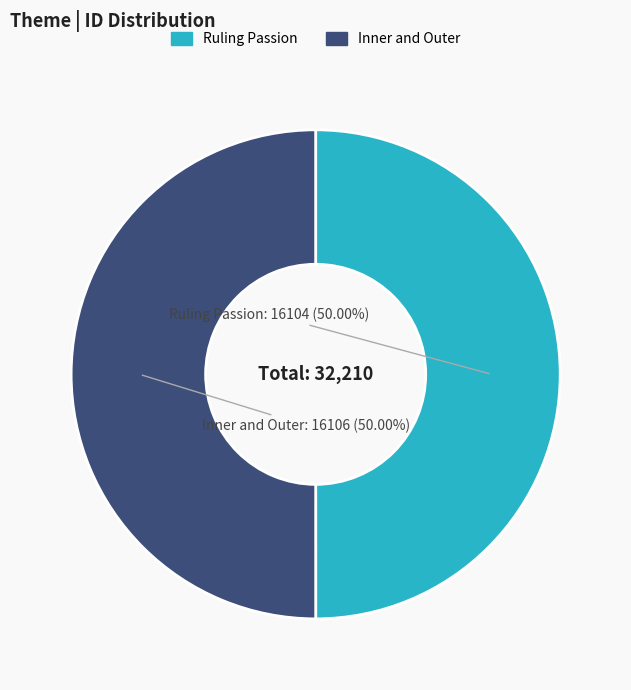

To the nearest percent, what portion does Inner and Outer represent?

50%